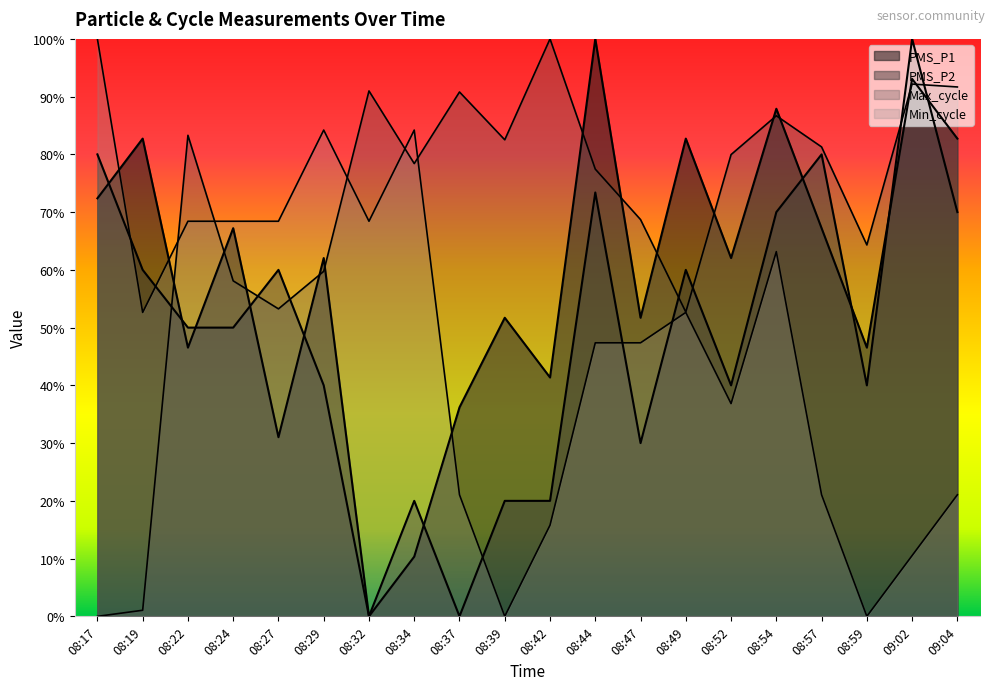

What position from the right is 08:49?

7